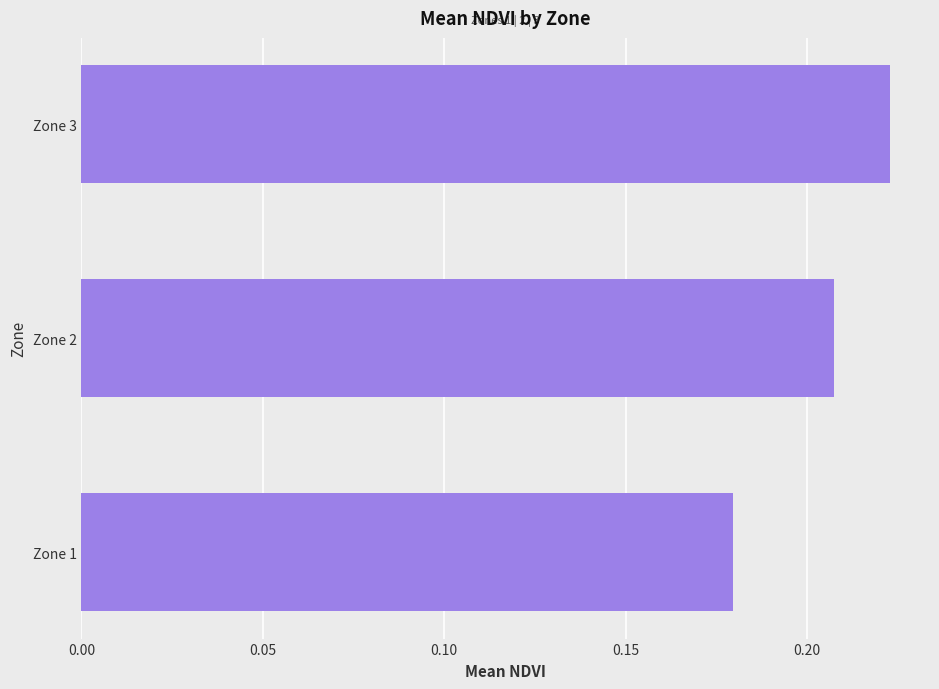

The value at Zone 2 is 0.1. True or false?

False